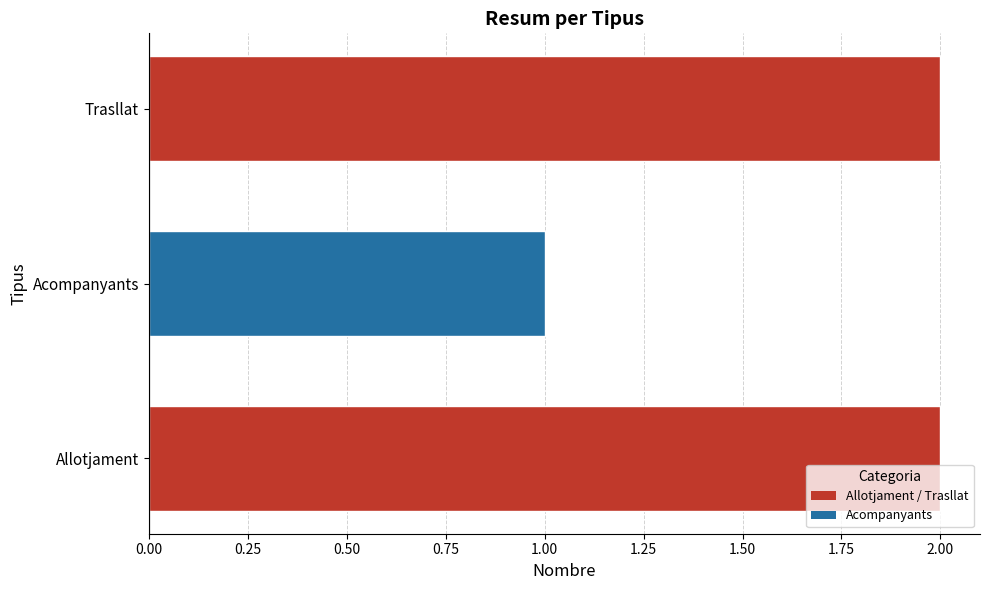

Reading bottom to top, extract all data points from this chart.

Allotjament=2	Acompanyants=1	Trasllat=2